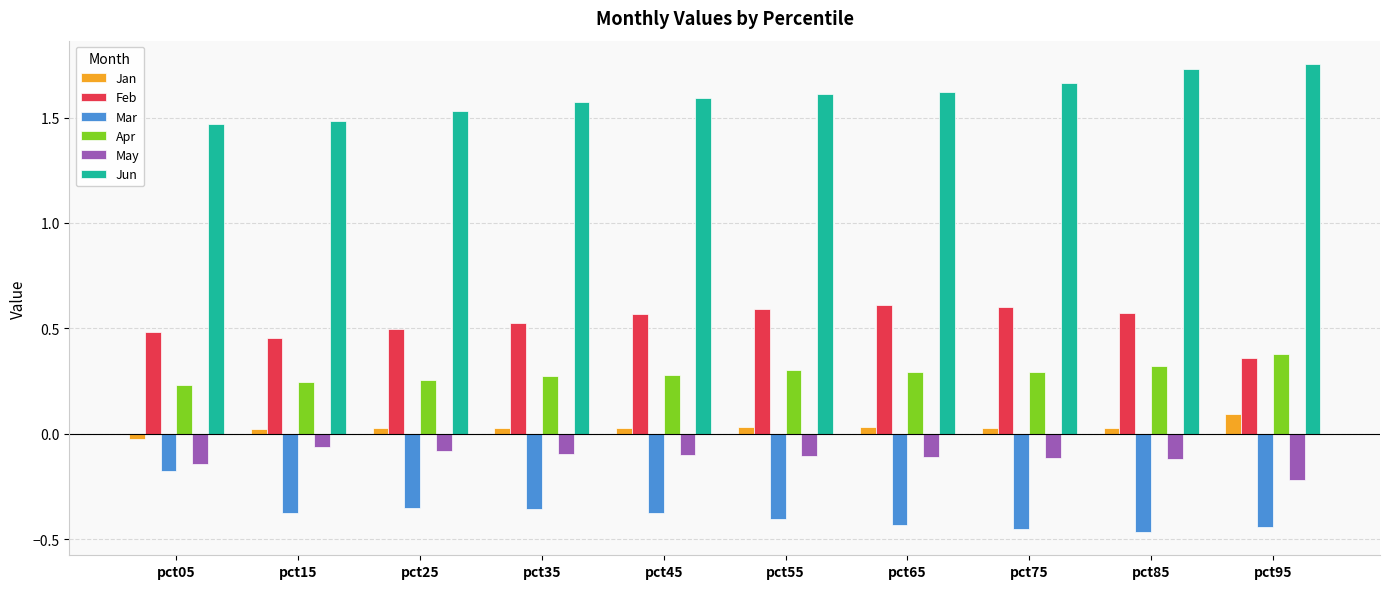

Does the chart contain stacked bars?

No